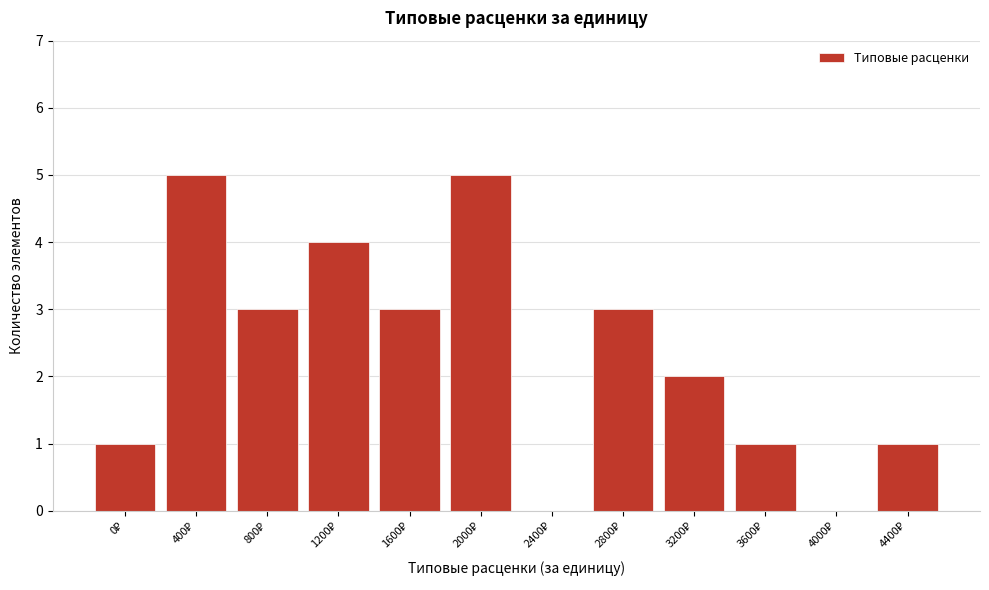

What is the greatest value displayed?

5